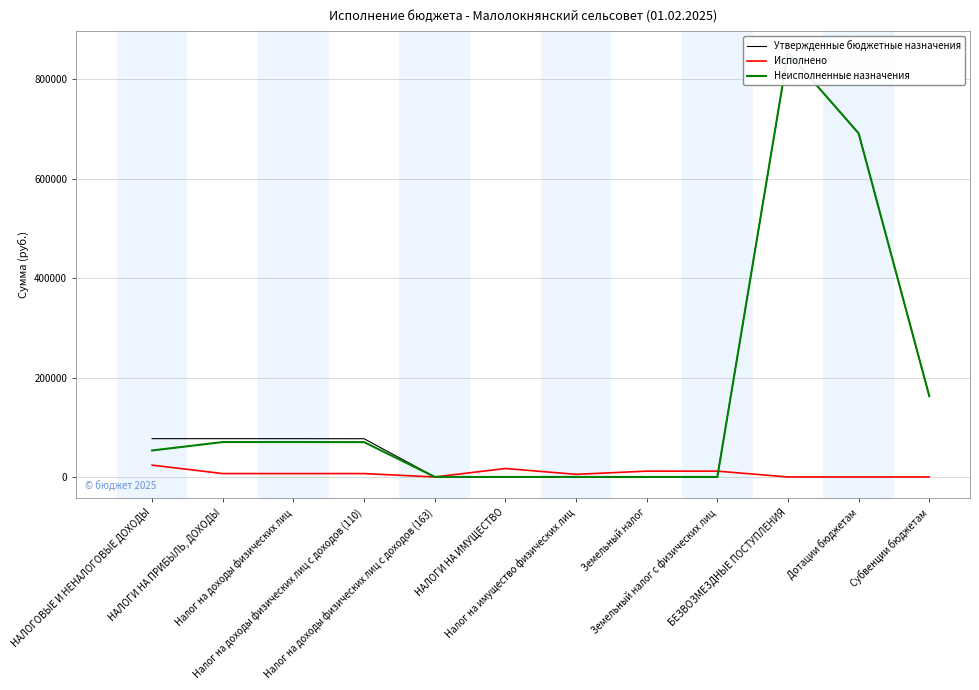

How many values in Утвержденные бюджетные назначения are above zero?

8